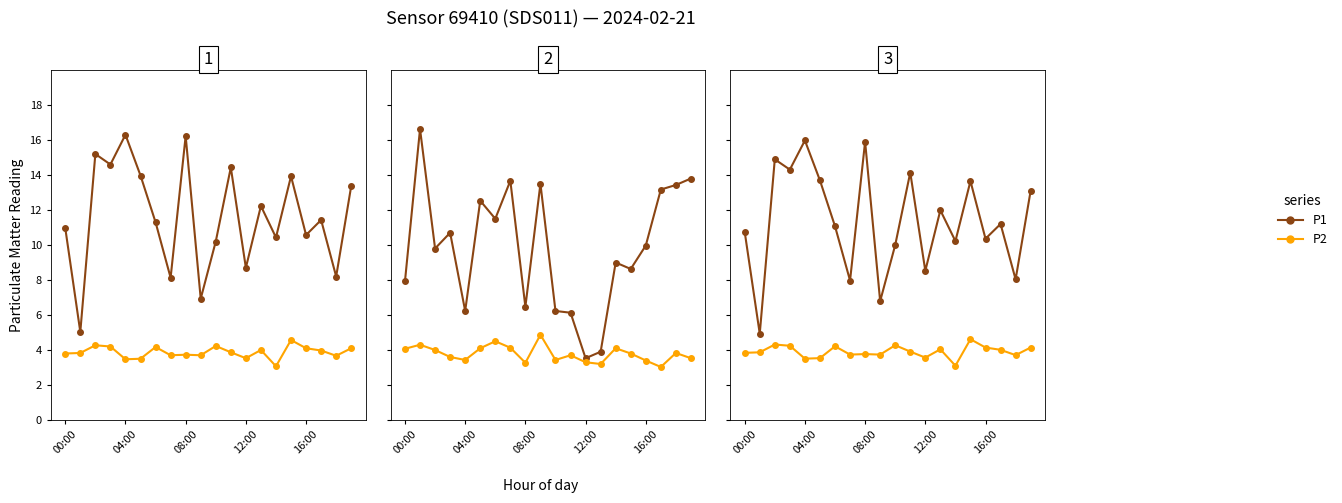

What is the value of the P2 point at the 20th from the left?

4.1